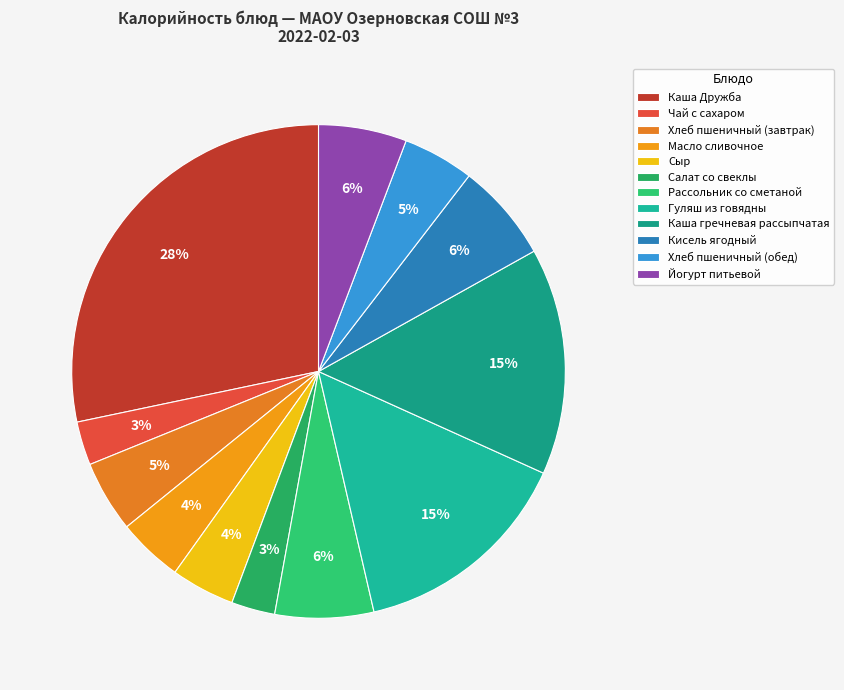

What is the total percentage of Гуляш из говядны and Йогурт питьевой?

20.4%